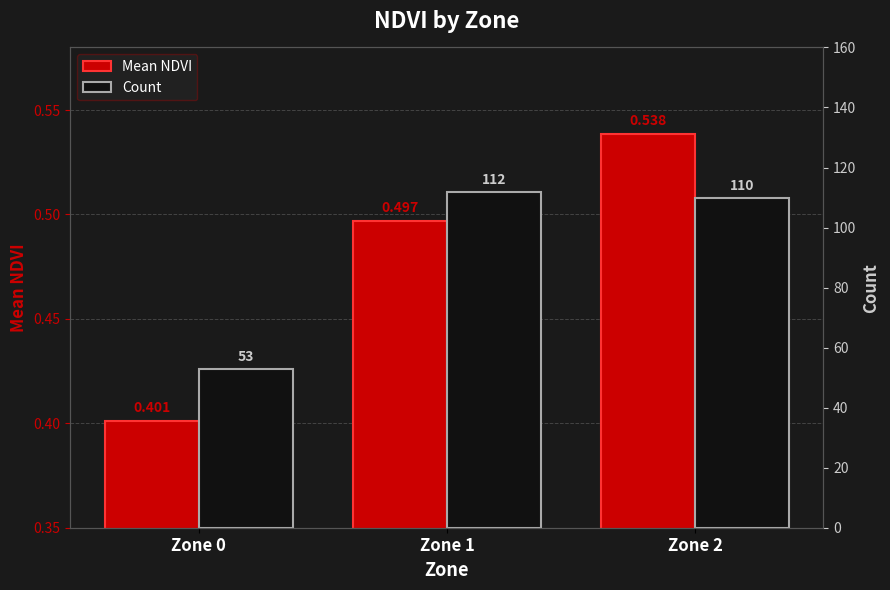

What is the maximum value for Count?

112.0